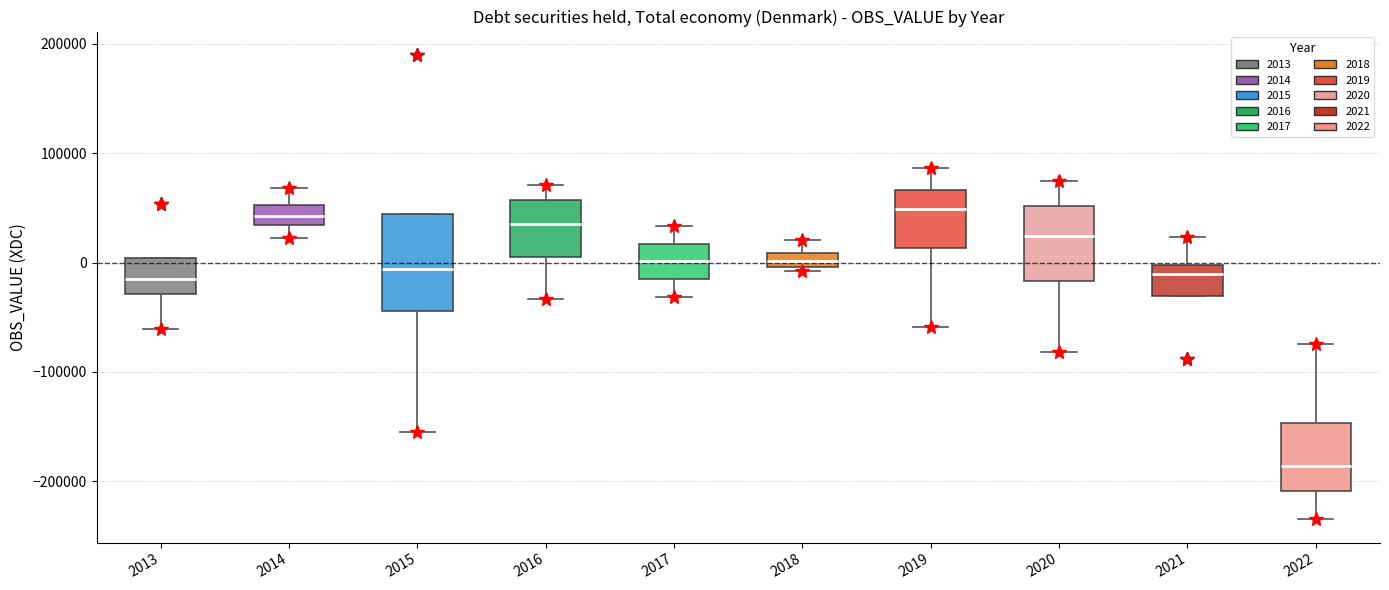

Which box is the tallest, from its lower edge to its upper edge?

2015